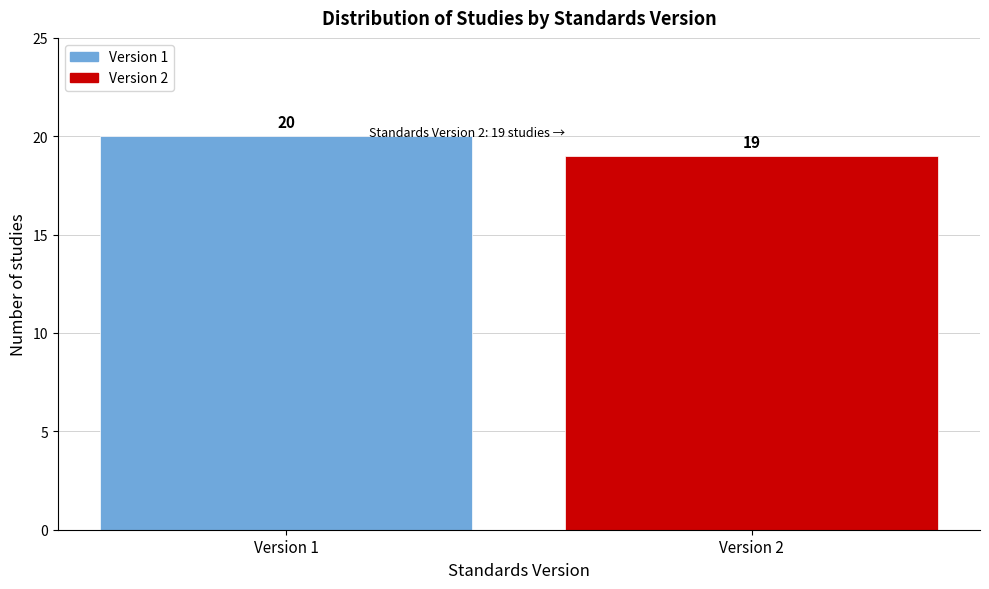

Reading left to right, extract all data points from this chart.

Version 1=20	Version 2=19